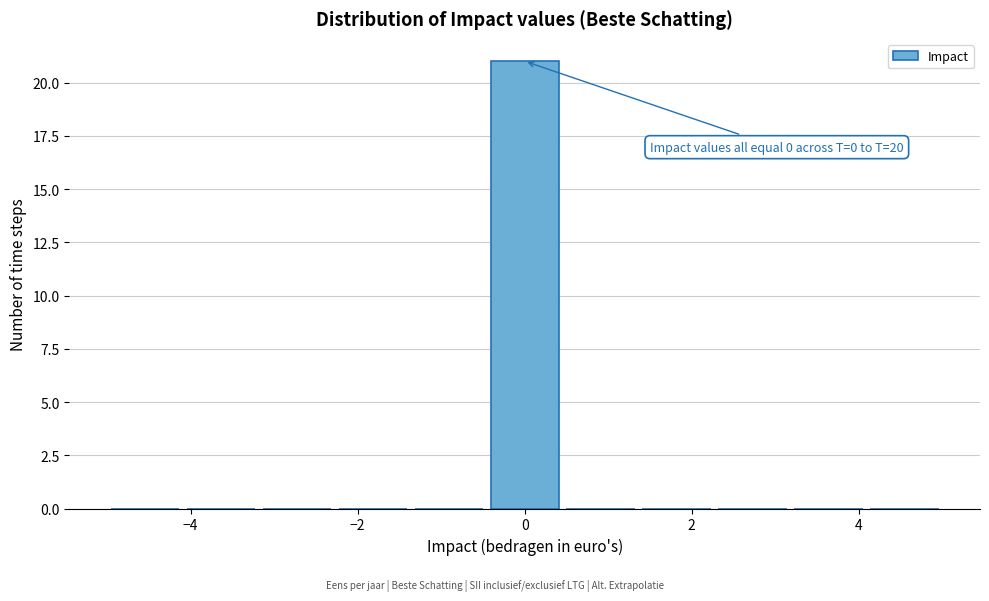

Which range on the x-axis has the tallest bar?

-0.4 to 0.4